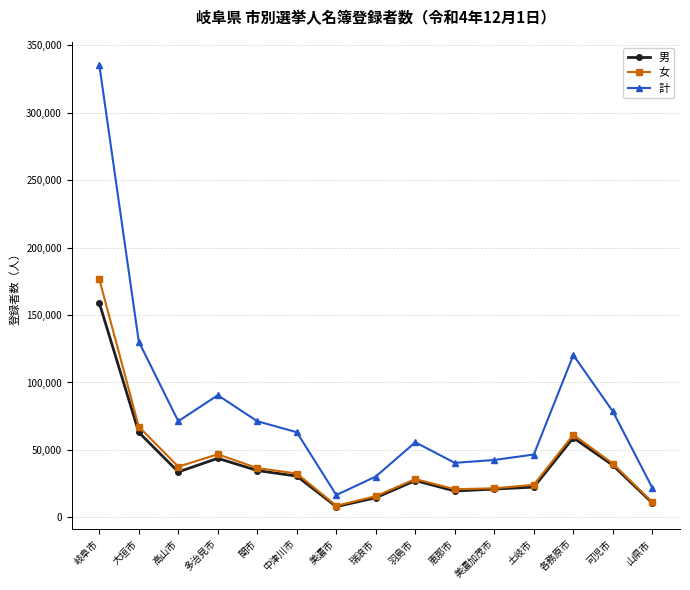

What is the sum of all 女 values?

629013